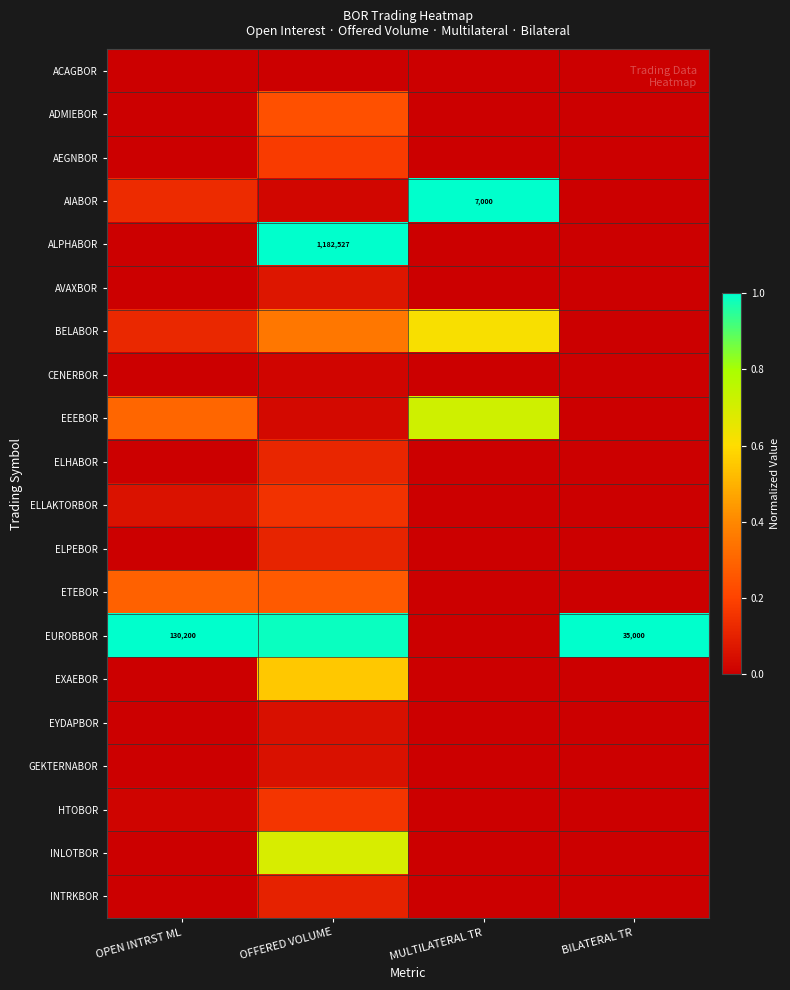

At how many categories does at least one series exceed 0?

4